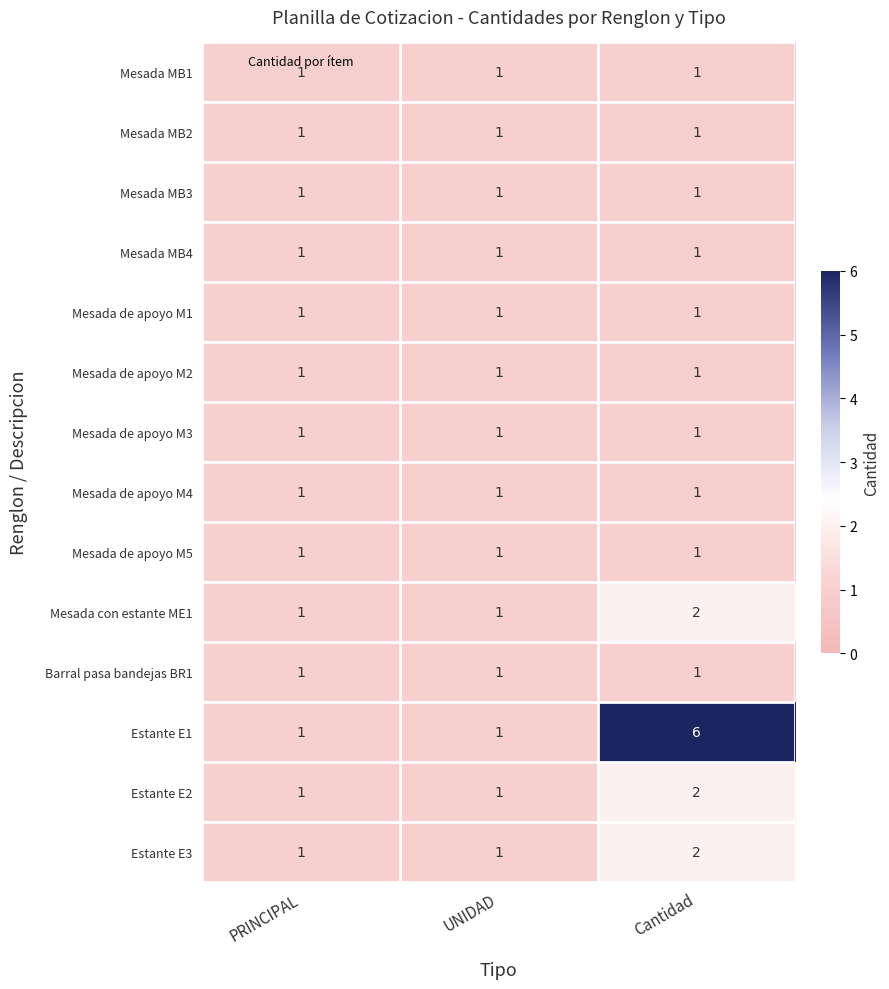

Which series has the widest spread of values?

Estante E1